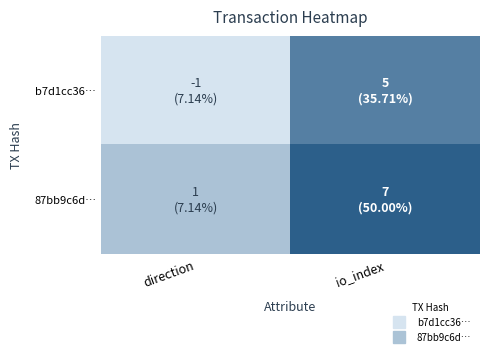

List the series in order of their overall mean, lowest first.

b7d1cc36…, 87bb9c6d…